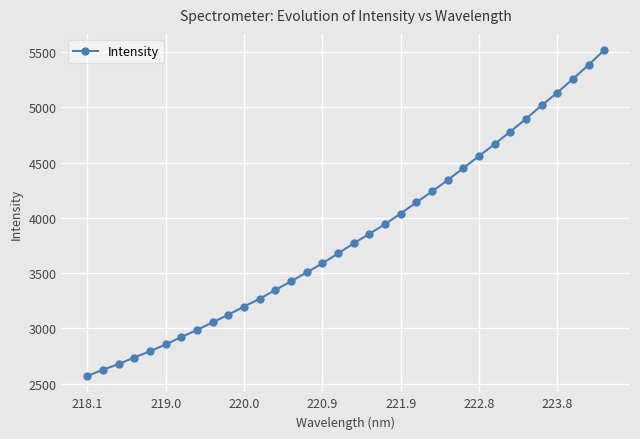

What is the maximum value shown in the chart?

5517.1